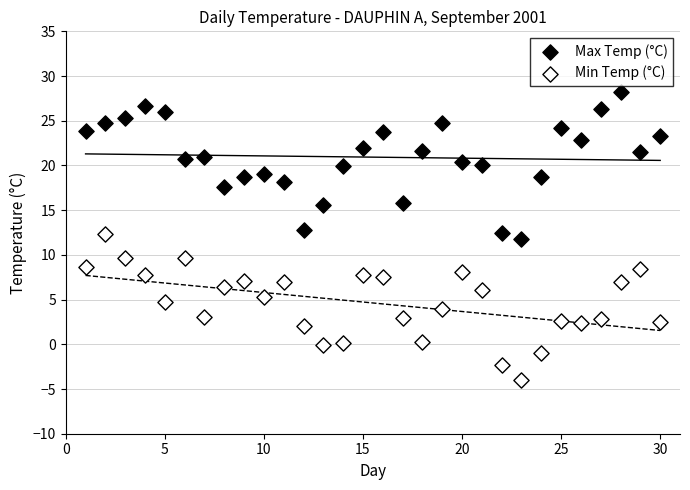

Across all data points, what is the range of Y values (max minus min)?

32.2